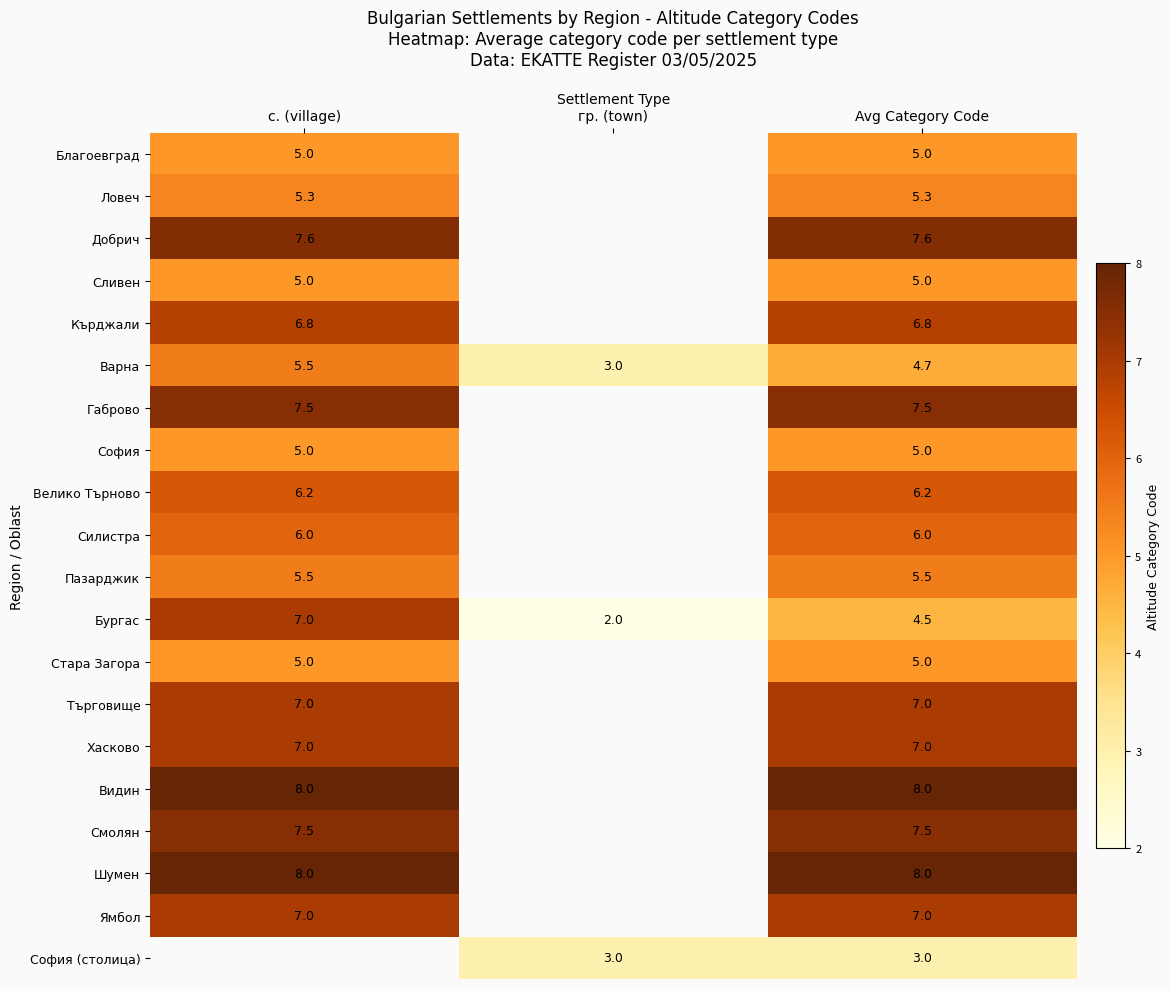

How many categories are shown in the chart?

3